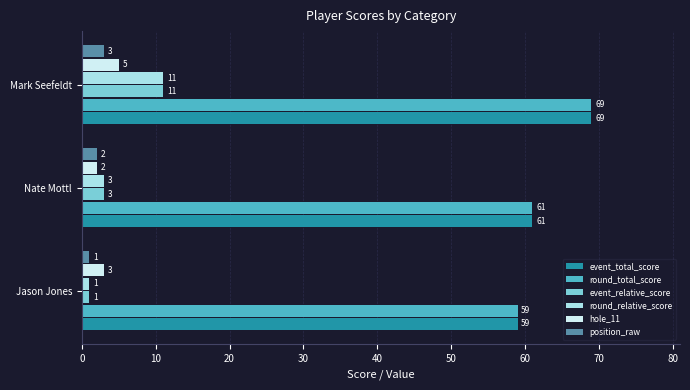

List the labels in order of round_relative_score value, smallest first.

Jason Jones, Nate Mottl, Mark Seefeldt